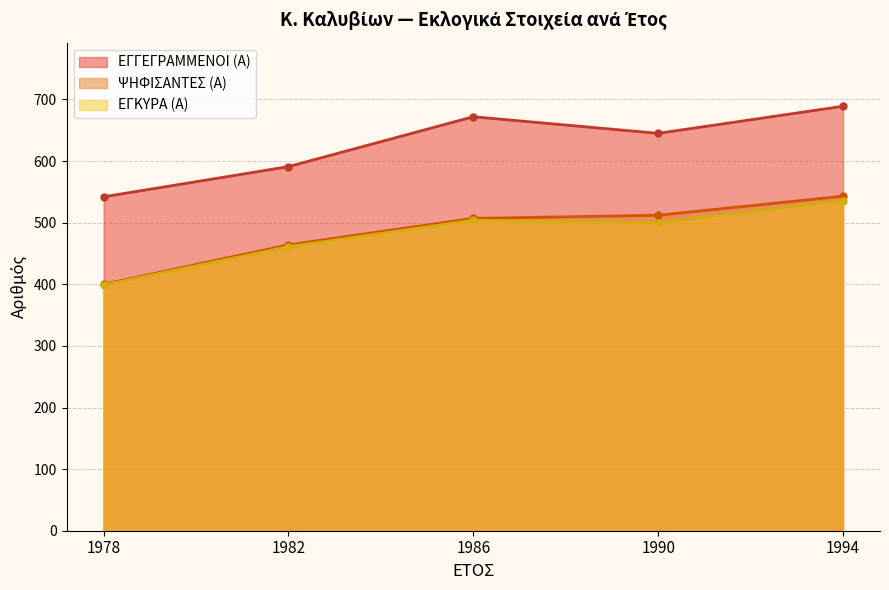

Between 1982 and 1978, which is larger?

1982